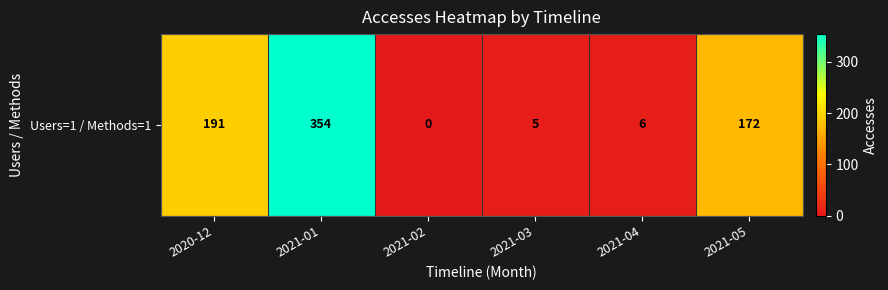

What is the change in value from 2021-01 to 2021-04?

-348